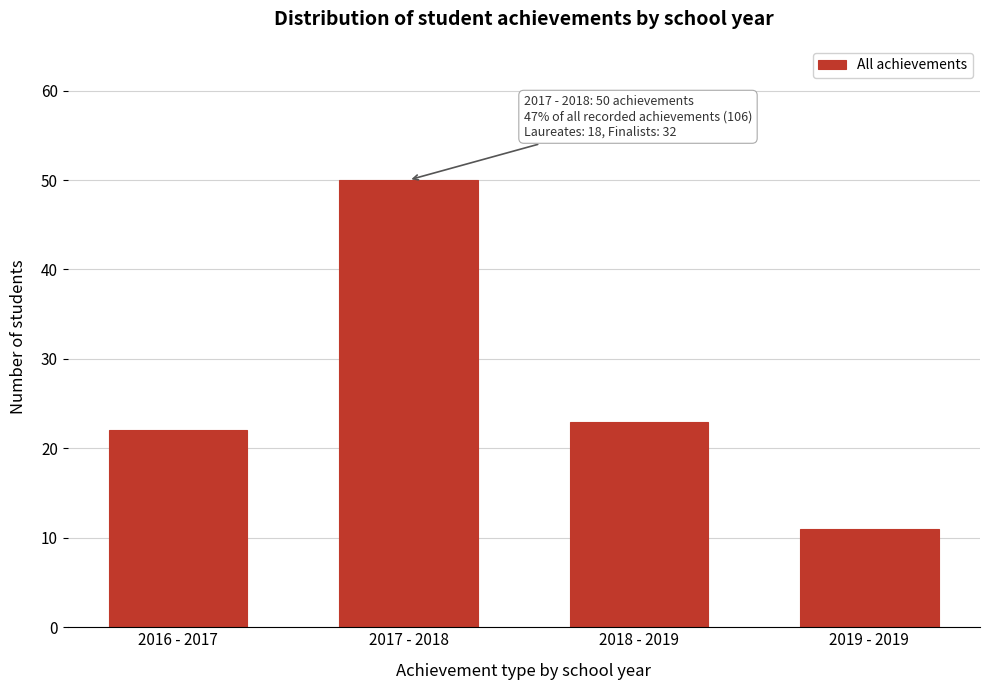

Reading right to left, what are all the values shown in this chart?

11	23	50	22